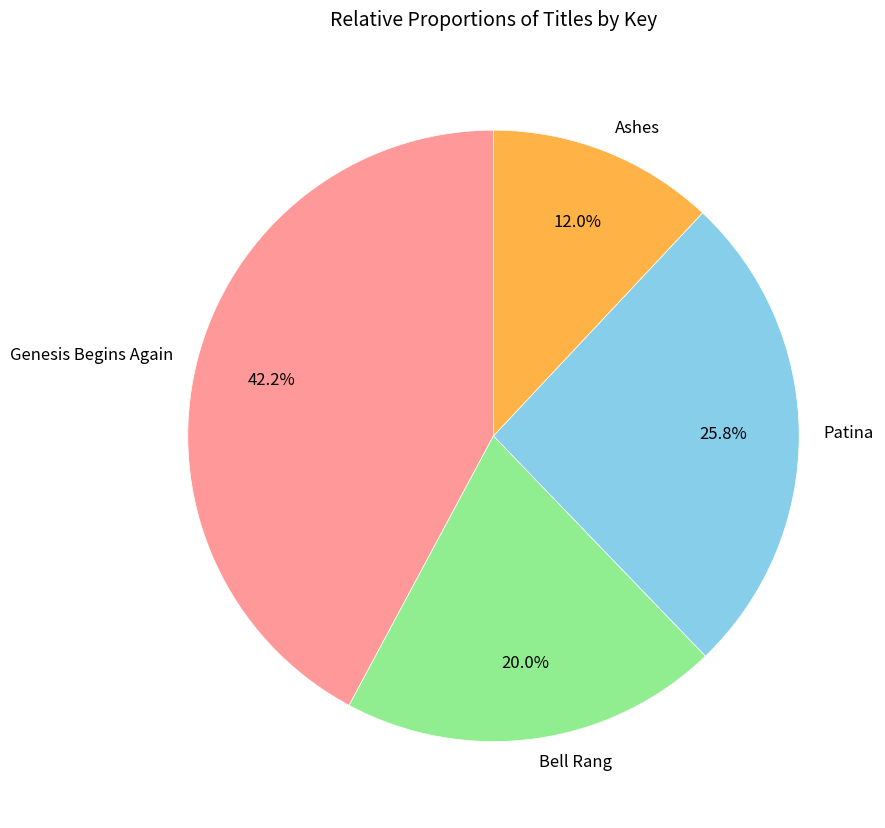

To the nearest percent, what is the difference between the Genesis Begins Again and Bell Rang slice percentages?

22%